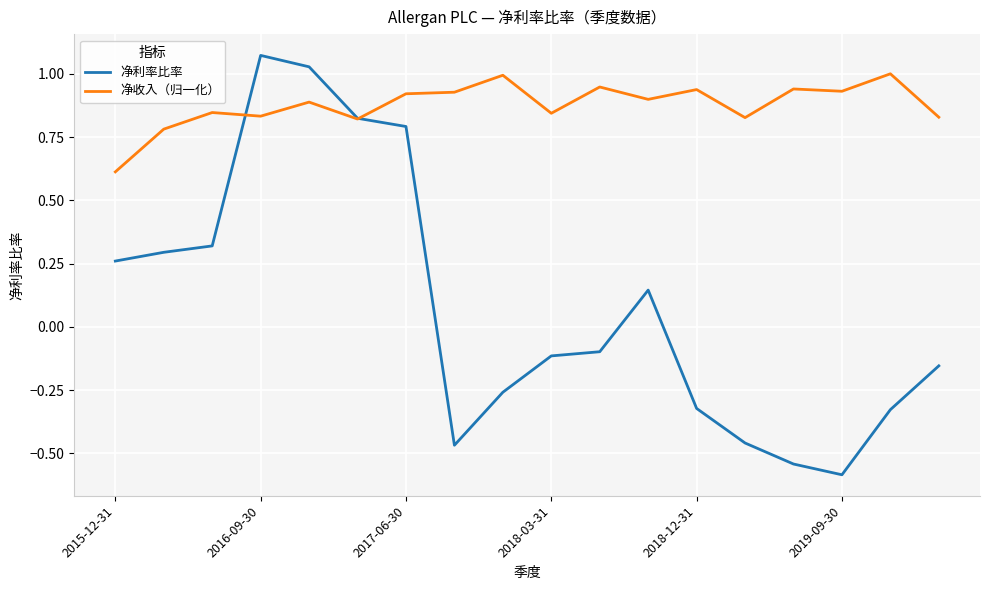

Which series has the widest spread of values?

净利率比率